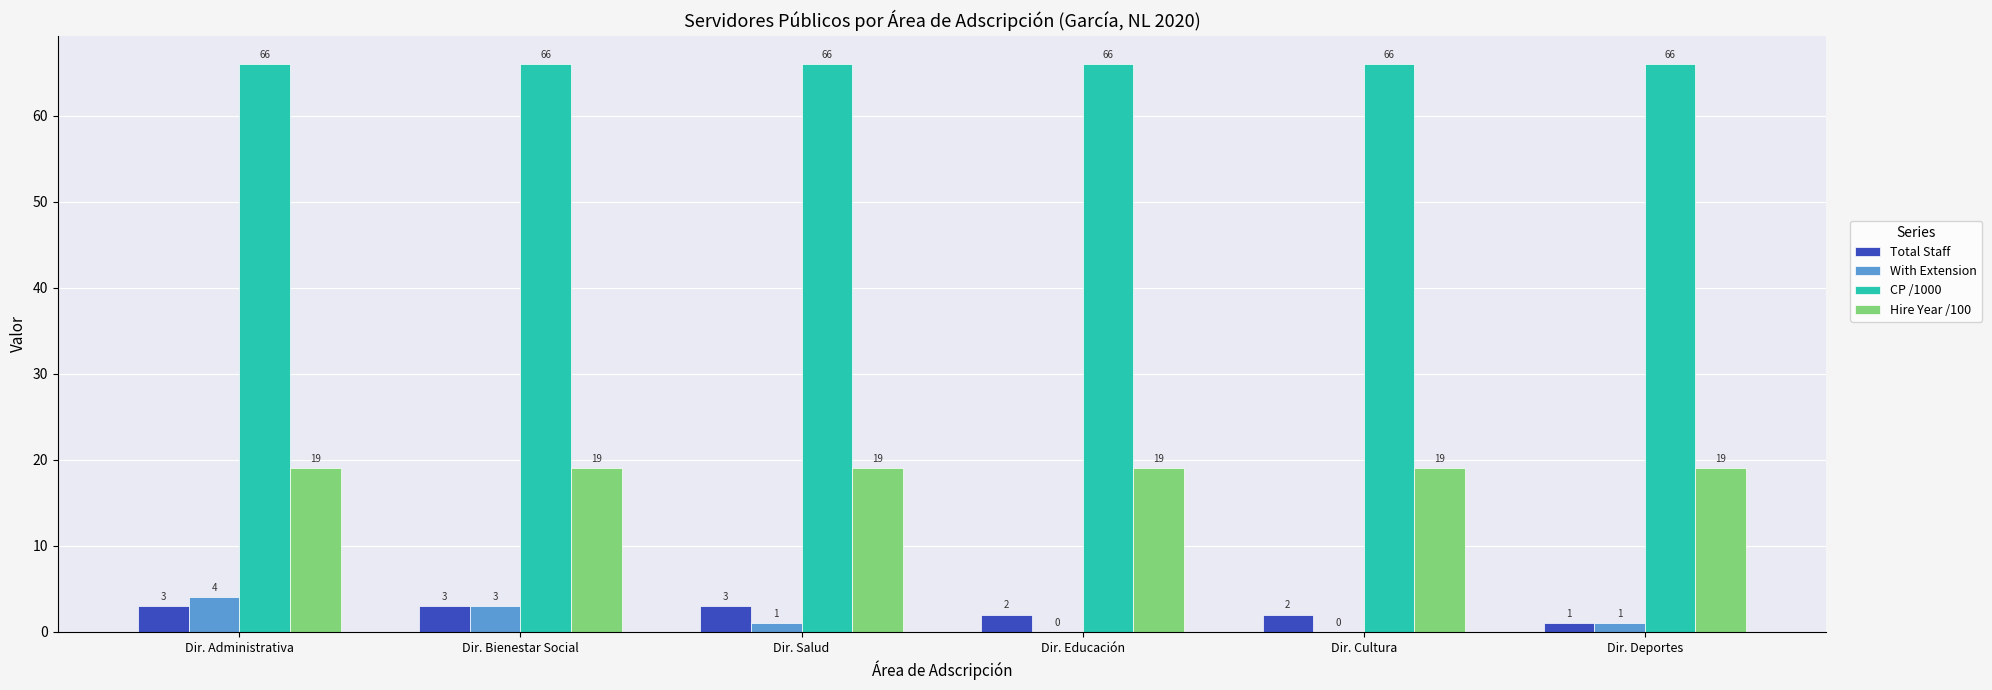

True or false: CP /1000 has a value of 66 at Dir. Educación.

True